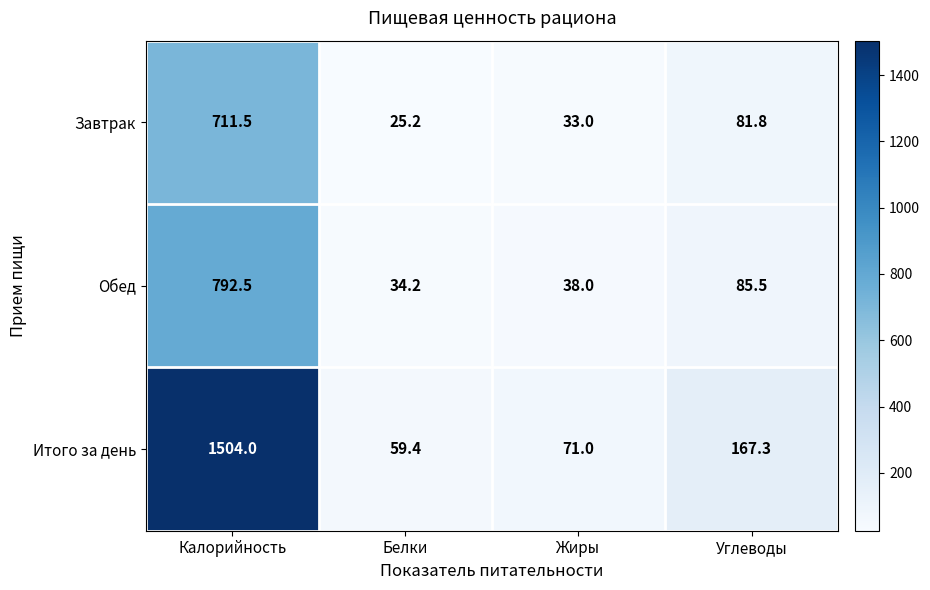

What is the approximate value of Обед at Калорийность?

792.5